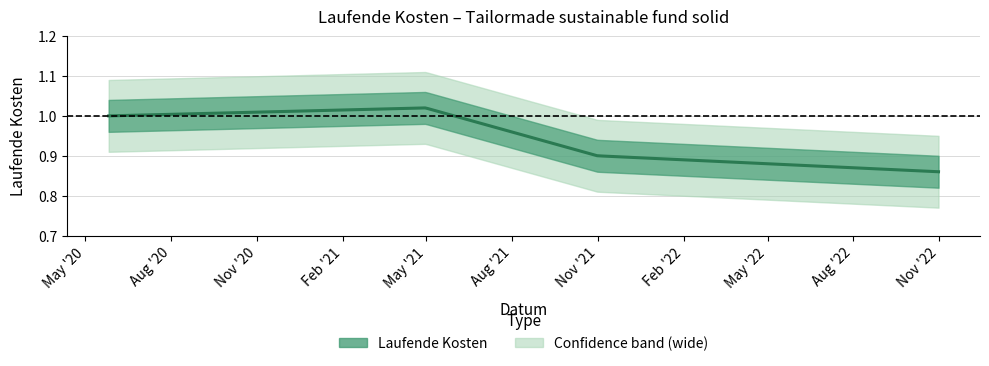

What is the difference between the second highest and minimum values?

0.1